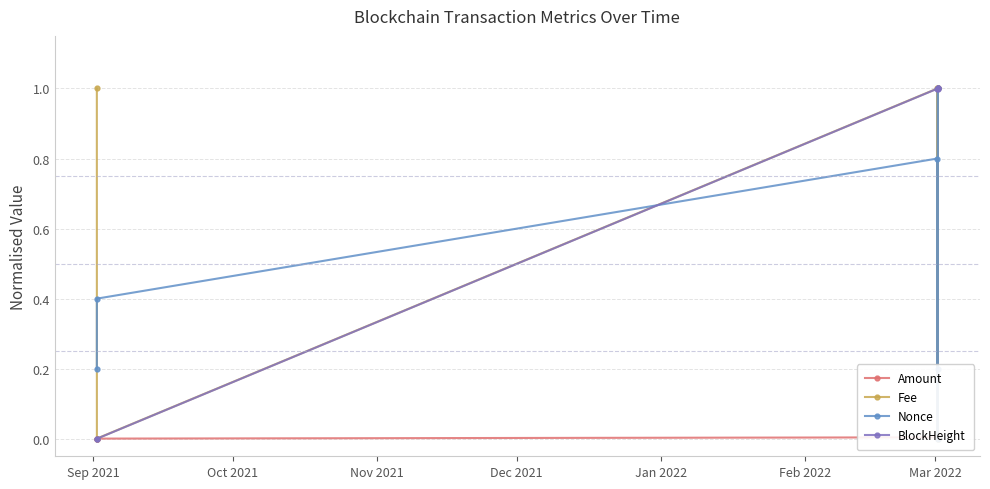

Between Jan 2022 and Sep 2021, which is larger?

Jan 2022